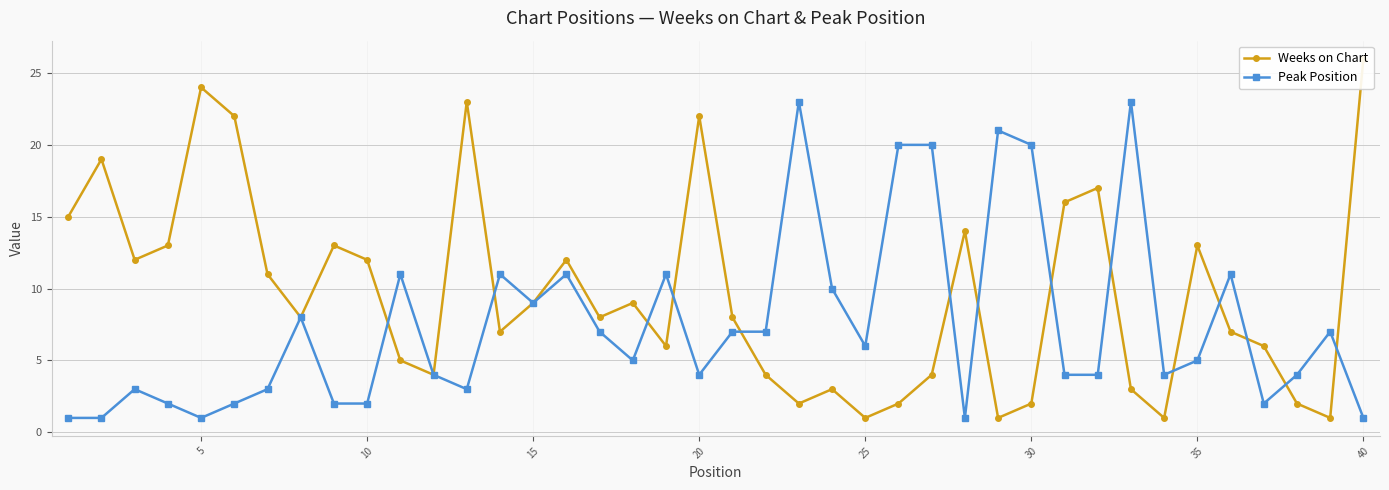

True or false: Peak Position has more than 0 interior local peaks.

True